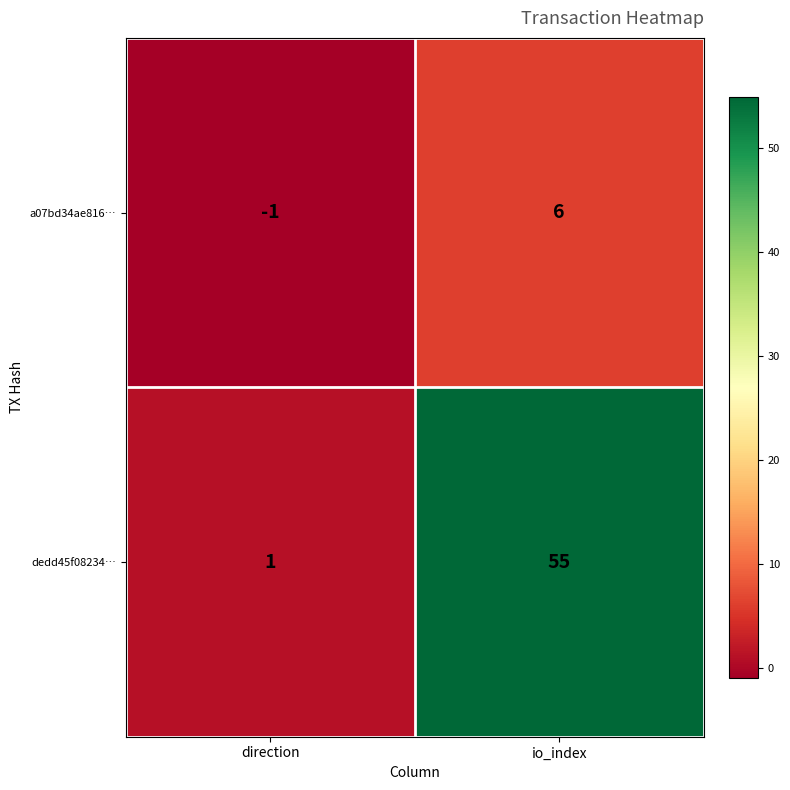

List the series in order of their overall mean, highest first.

dedd45f08234…, a07bd34ae816…